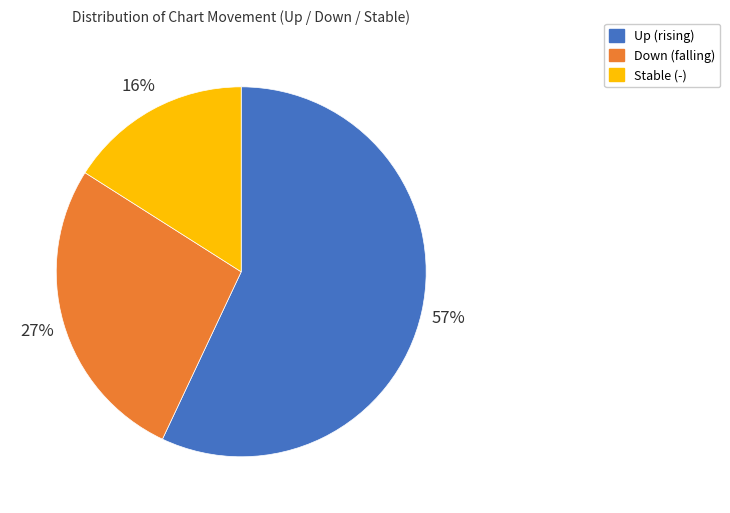

To the nearest percent, what is the difference between the largest and smallest slice percentages?

41%